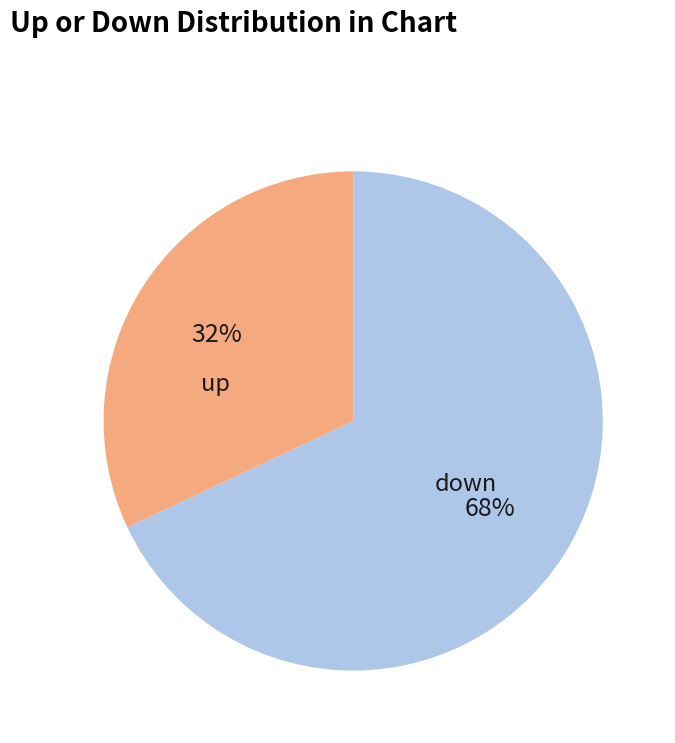

What is the total percentage of down and up?

100.0%